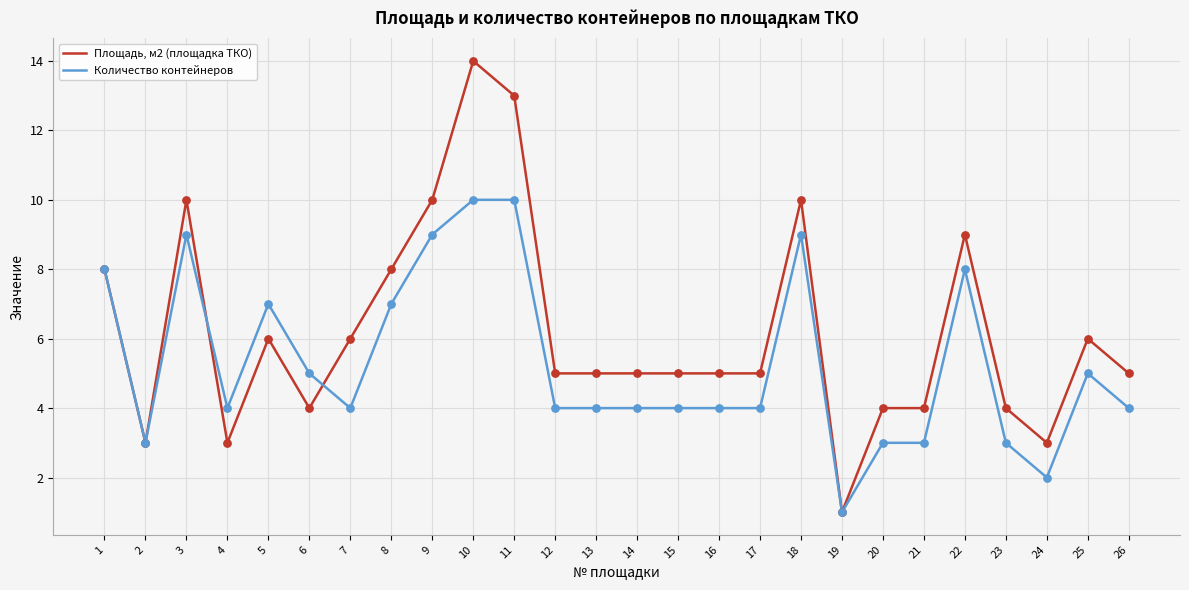

Between 10 and 22, which series saw the biggest shift?

Площадь, м2 (площадка ТКО)